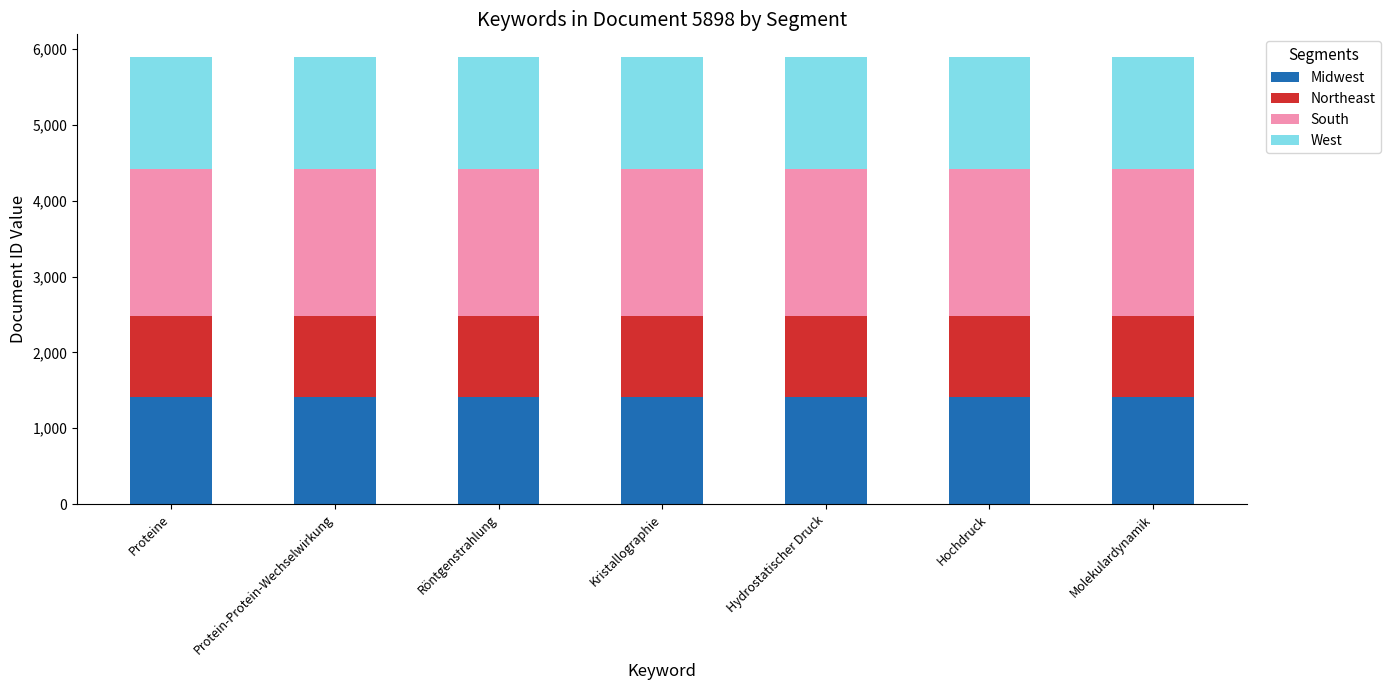

What is the value of the Midwest bar at the 3rd from the left?

1415.5